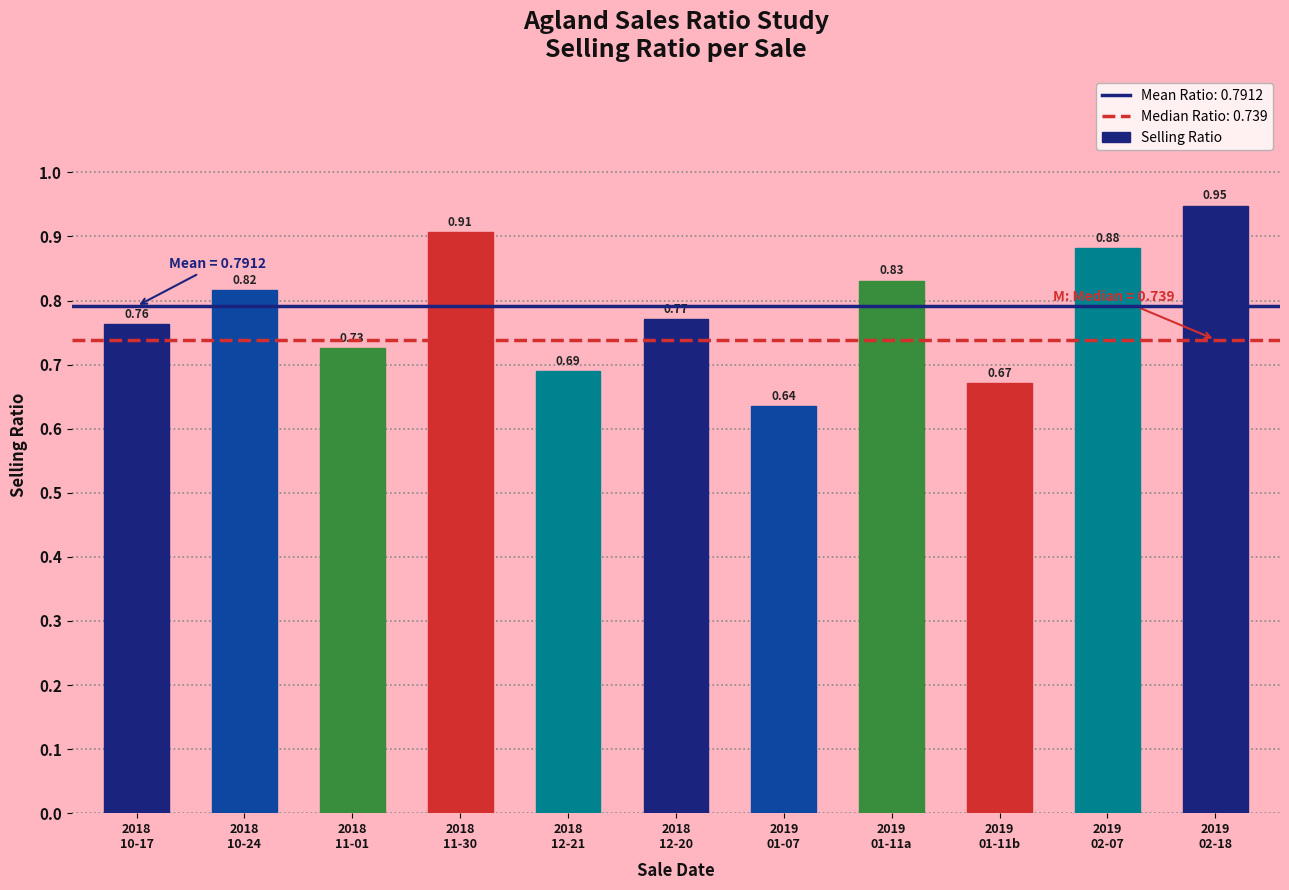

Which category has the highest value across all series?

2019
02-18